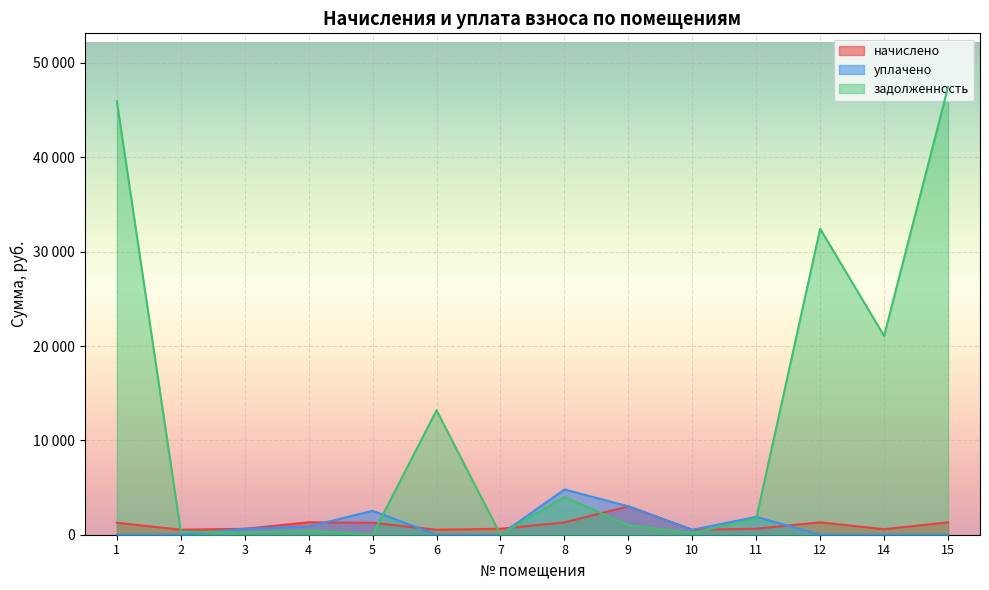

What is the difference between the highest and lowest values at 2?

527.9